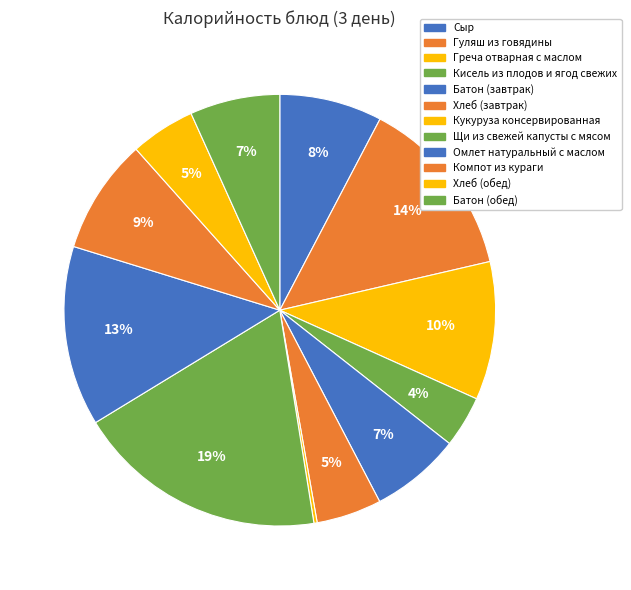

To the nearest percent, what is the average slice percentage?

8%